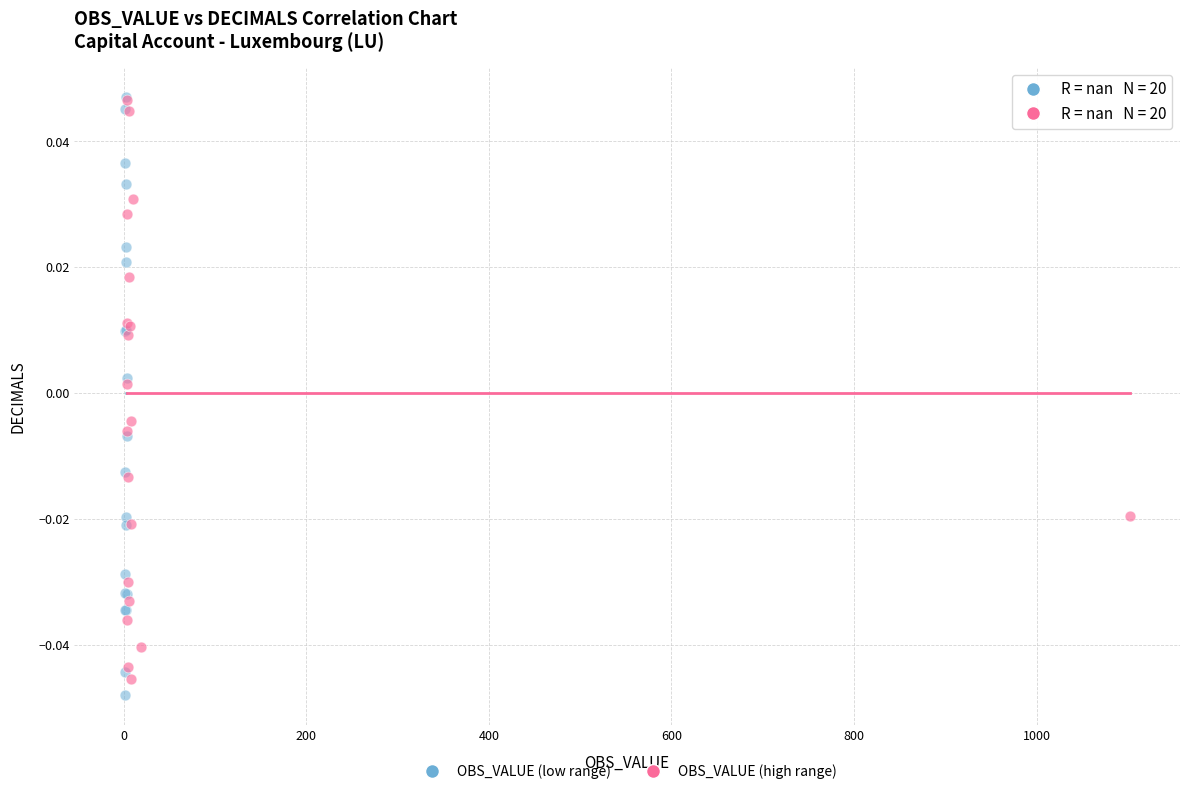

Which series reaches the minimum Y coordinate?

OBS_VALUE (low range)